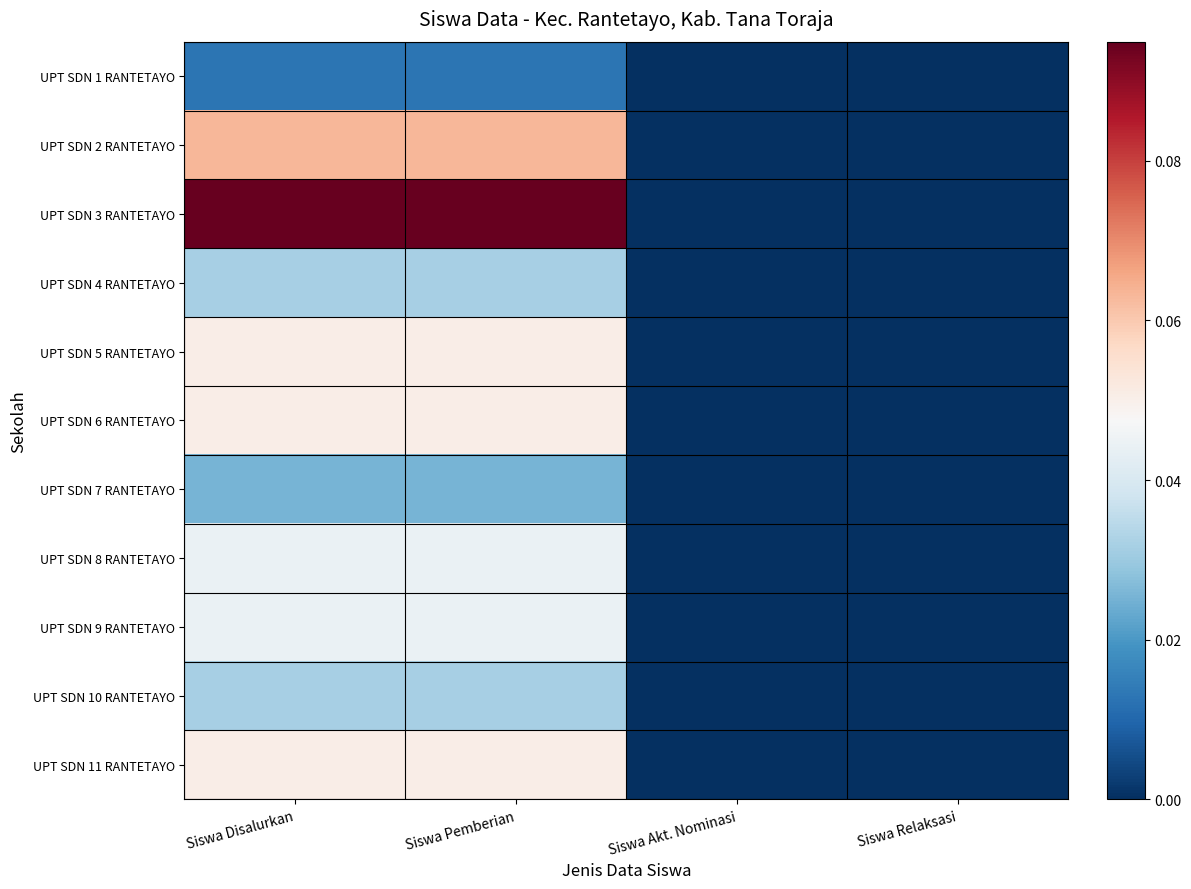

Reading left to right, list all the values displayed in this chart.

UPT SDN 1 RANTETAYO: Siswa Disalurkan=0.0	Siswa Pemberian=0.0	Siswa Akt. Nominasi=0.0	Siswa Relaksasi=0.0
UPT SDN 2 RANTETAYO: Siswa Disalurkan=0.1	Siswa Pemberian=0.1	Siswa Akt. Nominasi=0.0	Siswa Relaksasi=0.0
UPT SDN 3 RANTETAYO: Siswa Disalurkan=0.1	Siswa Pemberian=0.1	Siswa Akt. Nominasi=0.0	Siswa Relaksasi=0.0
UPT SDN 4 RANTETAYO: Siswa Disalurkan=0.0	Siswa Pemberian=0.0	Siswa Akt. Nominasi=0.0	Siswa Relaksasi=0.0
UPT SDN 5 RANTETAYO: Siswa Disalurkan=0.1	Siswa Pemberian=0.1	Siswa Akt. Nominasi=0.0	Siswa Relaksasi=0.0
UPT SDN 6 RANTETAYO: Siswa Disalurkan=0.1	Siswa Pemberian=0.1	Siswa Akt. Nominasi=0.0	Siswa Relaksasi=0.0
UPT SDN 7 RANTETAYO: Siswa Disalurkan=0.0	Siswa Pemberian=0.0	Siswa Akt. Nominasi=0.0	Siswa Relaksasi=0.0
UPT SDN 8 RANTETAYO: Siswa Disalurkan=0.0	Siswa Pemberian=0.0	Siswa Akt. Nominasi=0.0	Siswa Relaksasi=0.0
UPT SDN 9 RANTETAYO: Siswa Disalurkan=0.0	Siswa Pemberian=0.0	Siswa Akt. Nominasi=0.0	Siswa Relaksasi=0.0
UPT SDN 10 RANTETAYO: Siswa Disalurkan=0.0	Siswa Pemberian=0.0	Siswa Akt. Nominasi=0.0	Siswa Relaksasi=0.0
UPT SDN 11 RANTETAYO: Siswa Disalurkan=0.1	Siswa Pemberian=0.1	Siswa Akt. Nominasi=0.0	Siswa Relaksasi=0.0